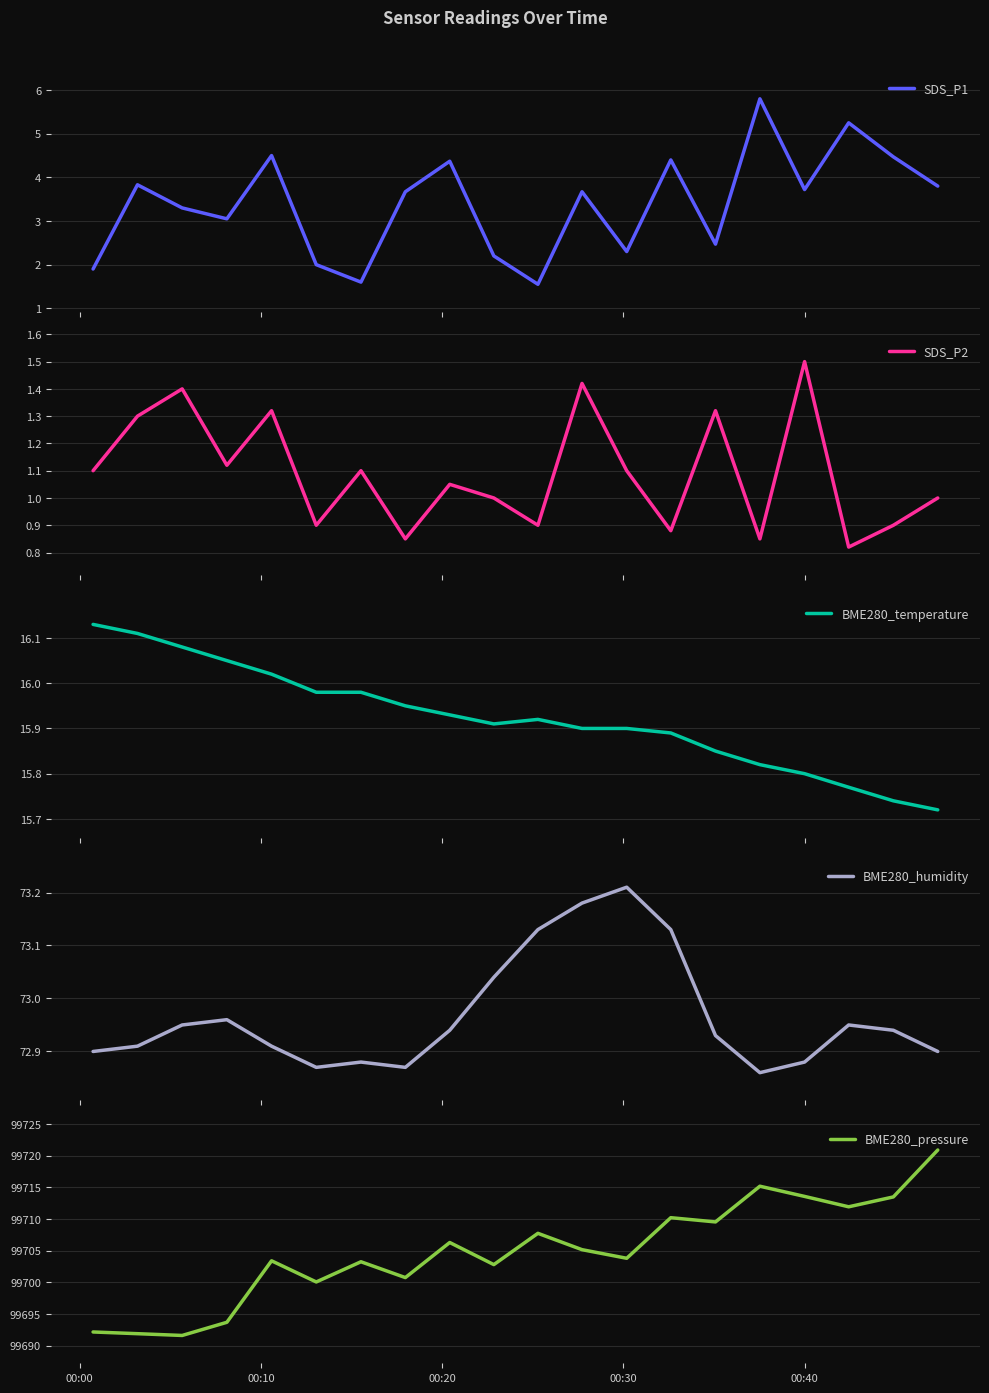

What is the maximum value for SDS_P1?

5.8